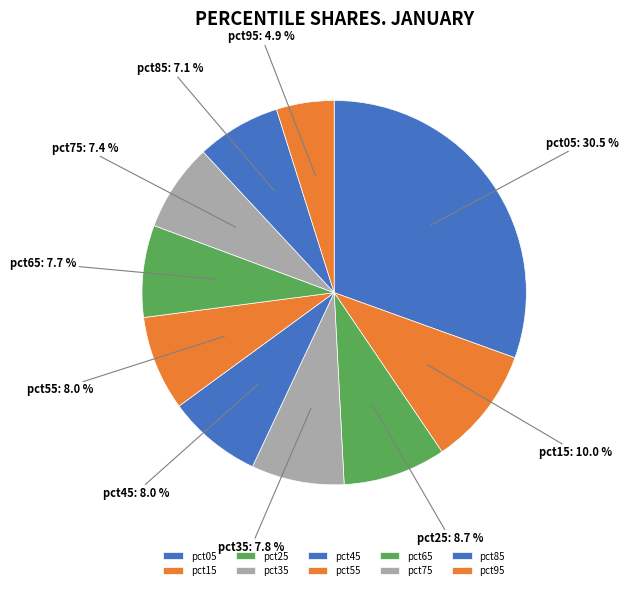

Count the number of slices in the pie.

10